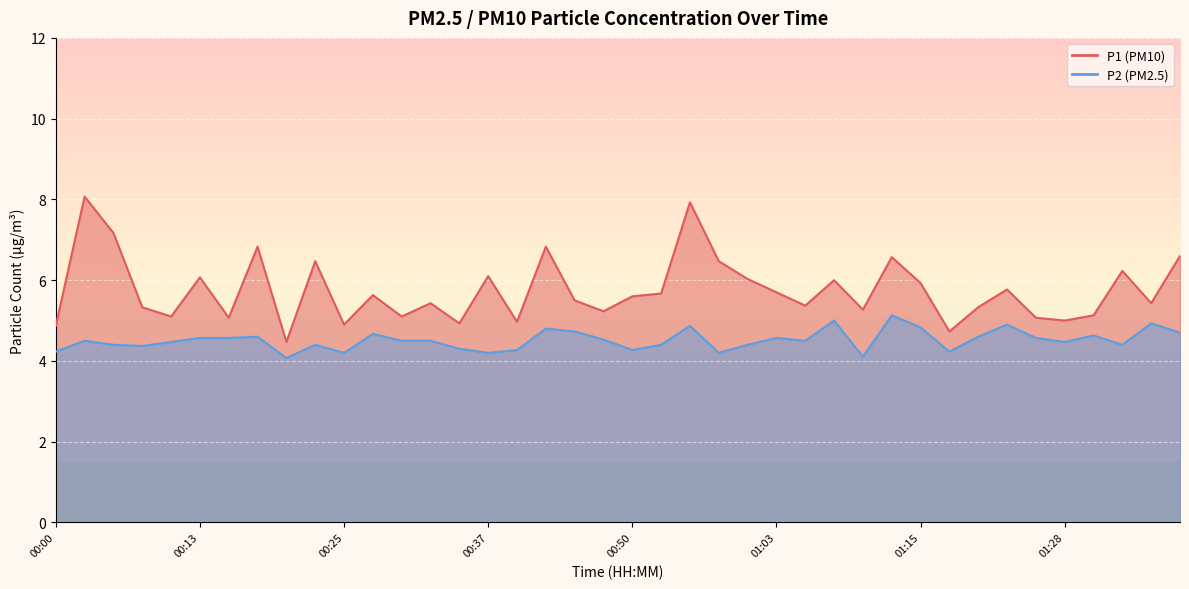

True or false: P2 has a value of 7.2 at 01:15.

False